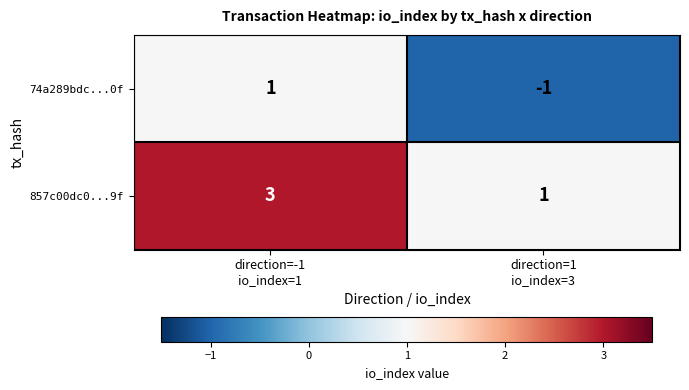

List the series in order of their peak value, highest first.

857c00dc0...9f, 74a289bdc...0f